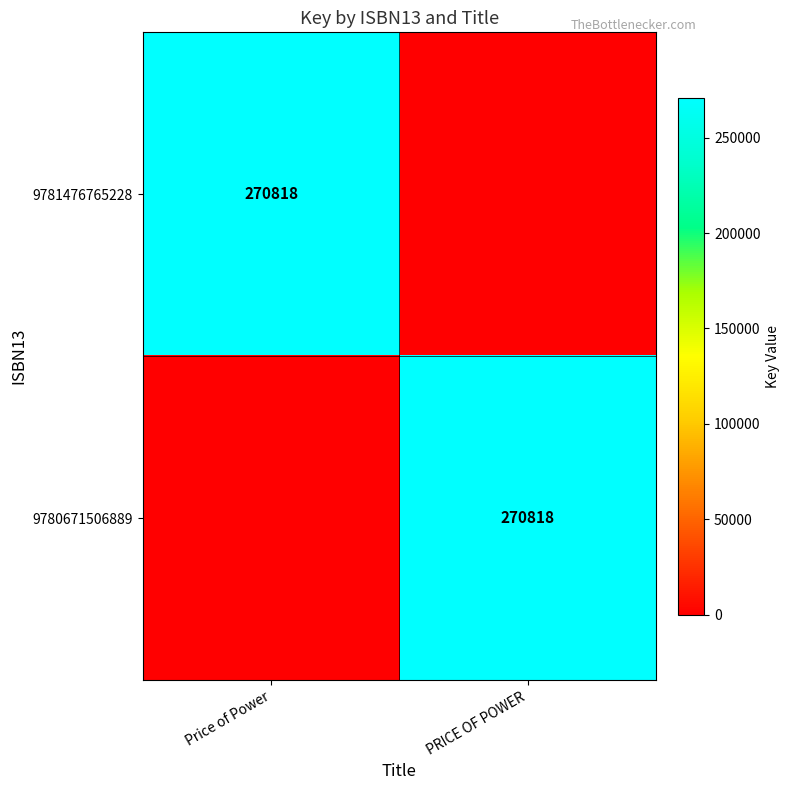

The 9781476765228 series shows 270818 at Price of Power. True or false?

True